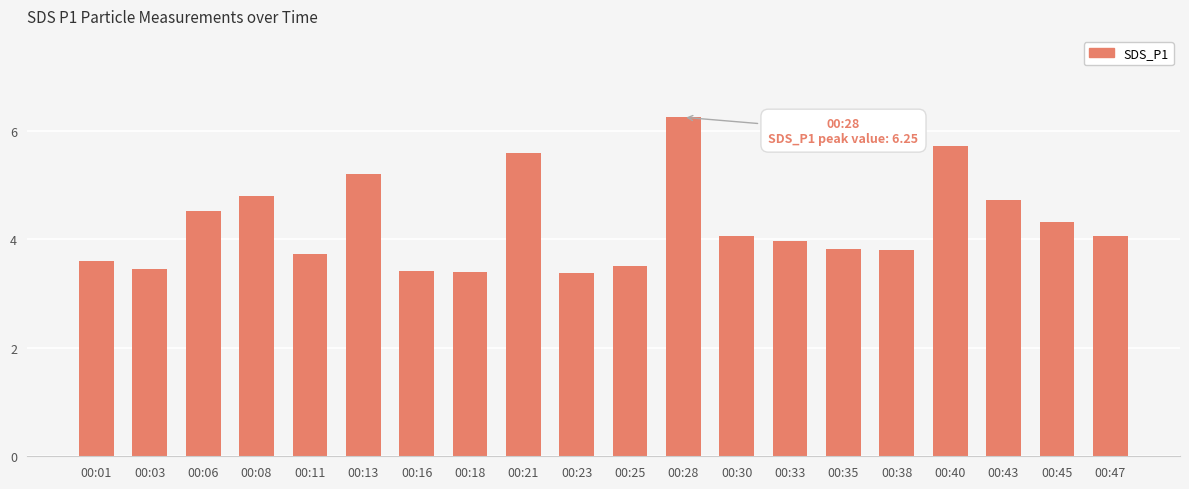

What is the value of the 16th bar from the left?

3.8